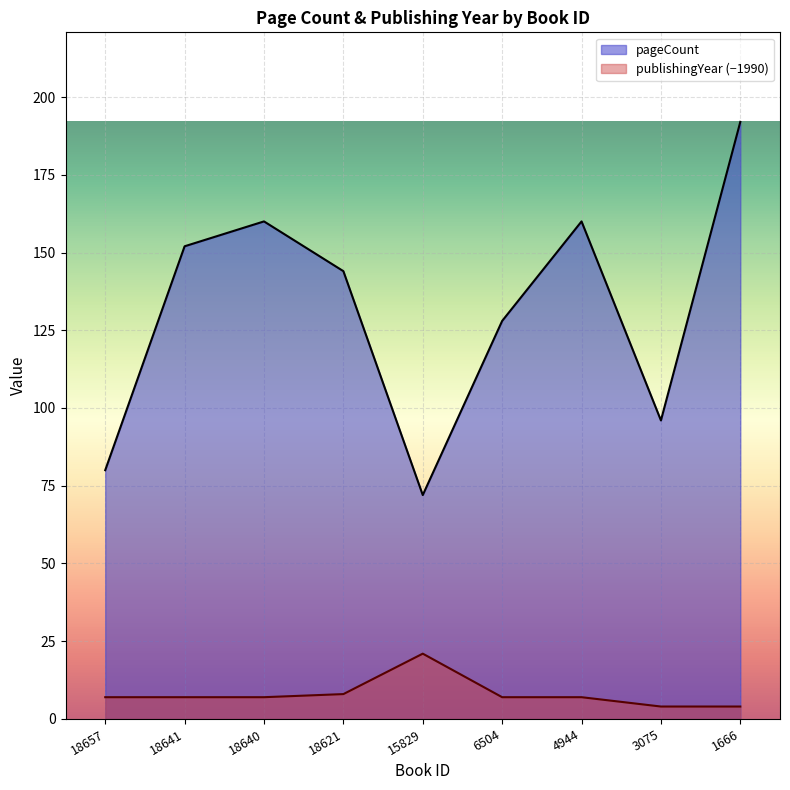

Where is the first local maximum for pageCount?

18640